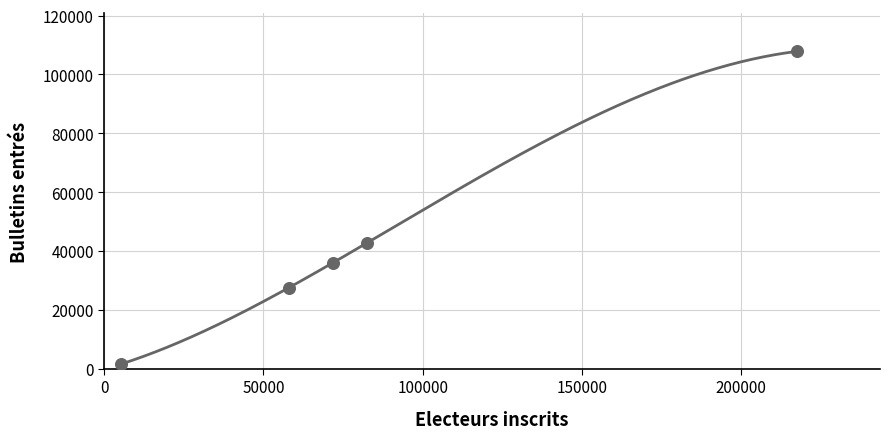

What Y value in the scatter plot is closest to 54705?

42777